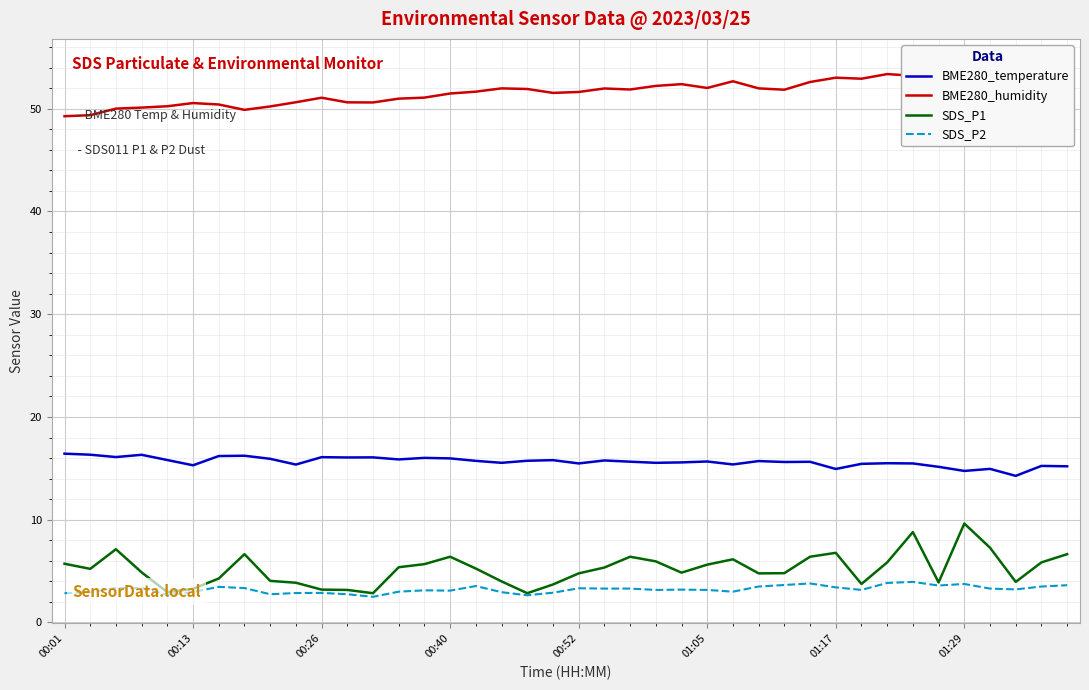

What are all the series names shown in the legend?

BME280_temperature, BME280_humidity, SDS_P1, SDS_P2